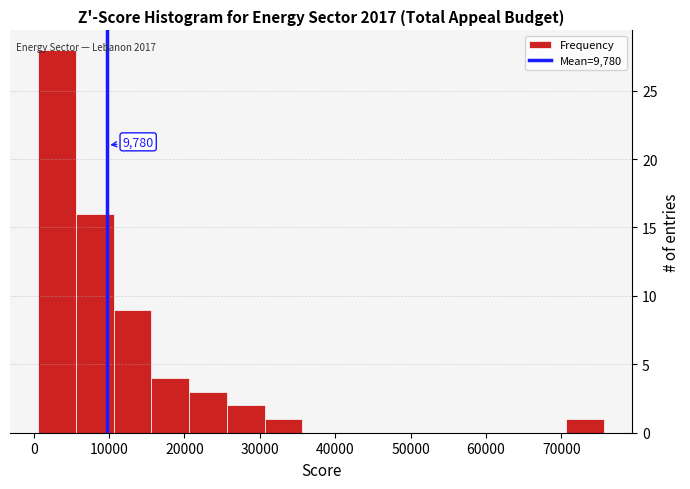

Over which range of the x-axis is the bar tallest?

1000 to 6000